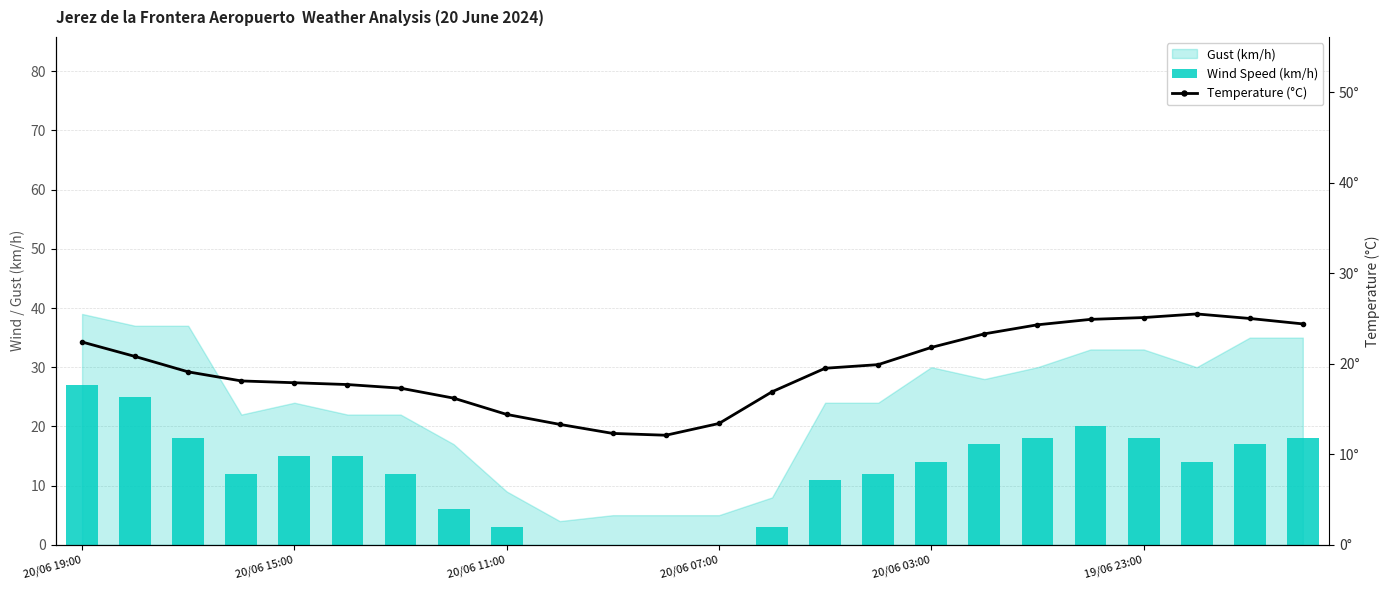

How many groups of bars are there?

24